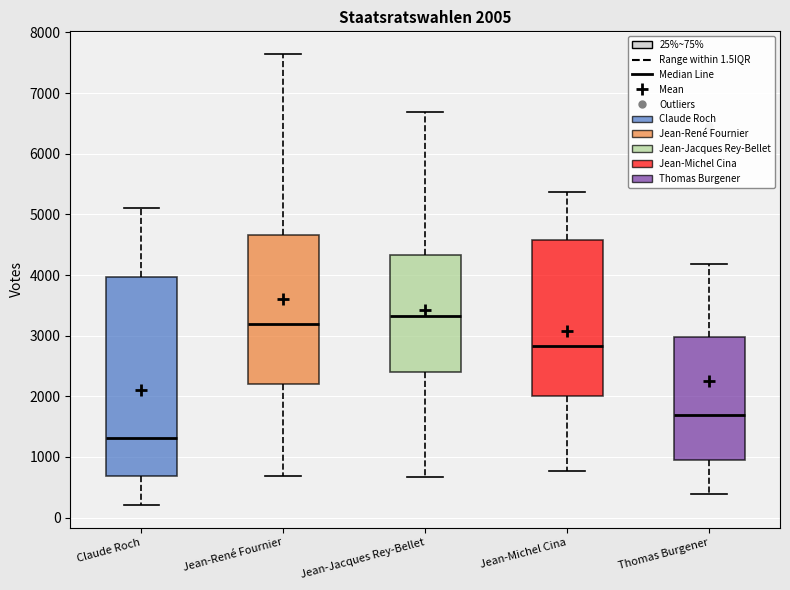

Which box's median line is the highest?

Jean-Jacques Rey-Bellet